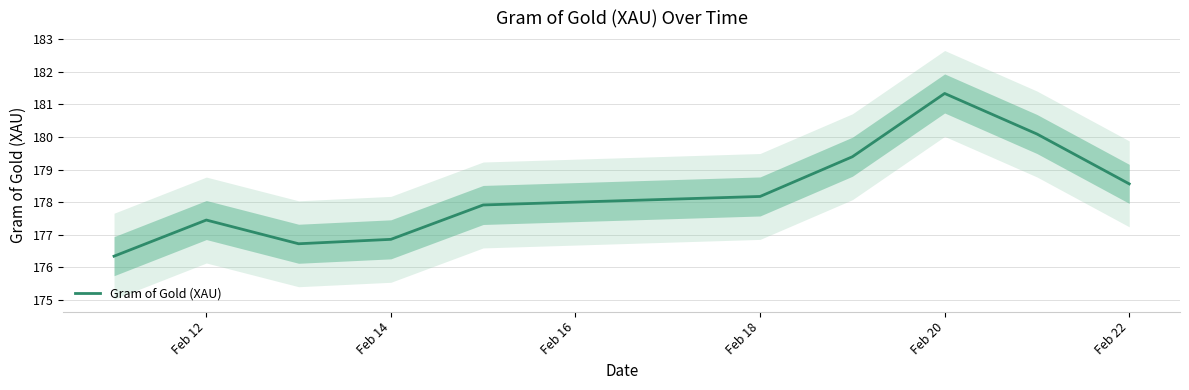

At which label does Gram of Gold (XAU) reach its peak?

Feb 20